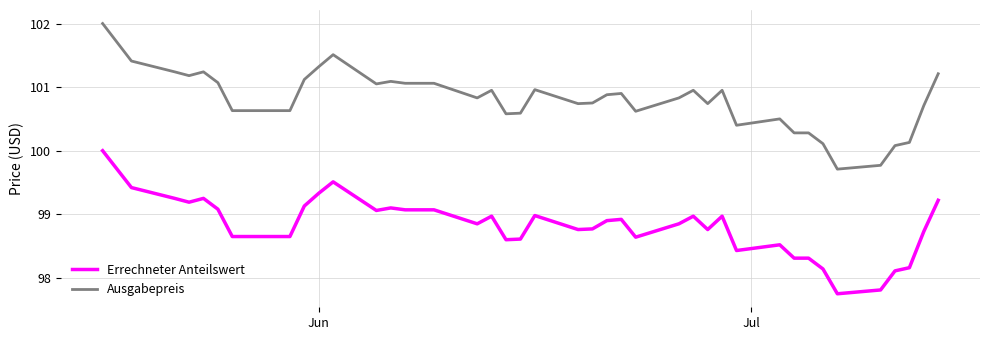

What is the difference between the maximum and minimum values in the Ausgabepreis series?

2.3